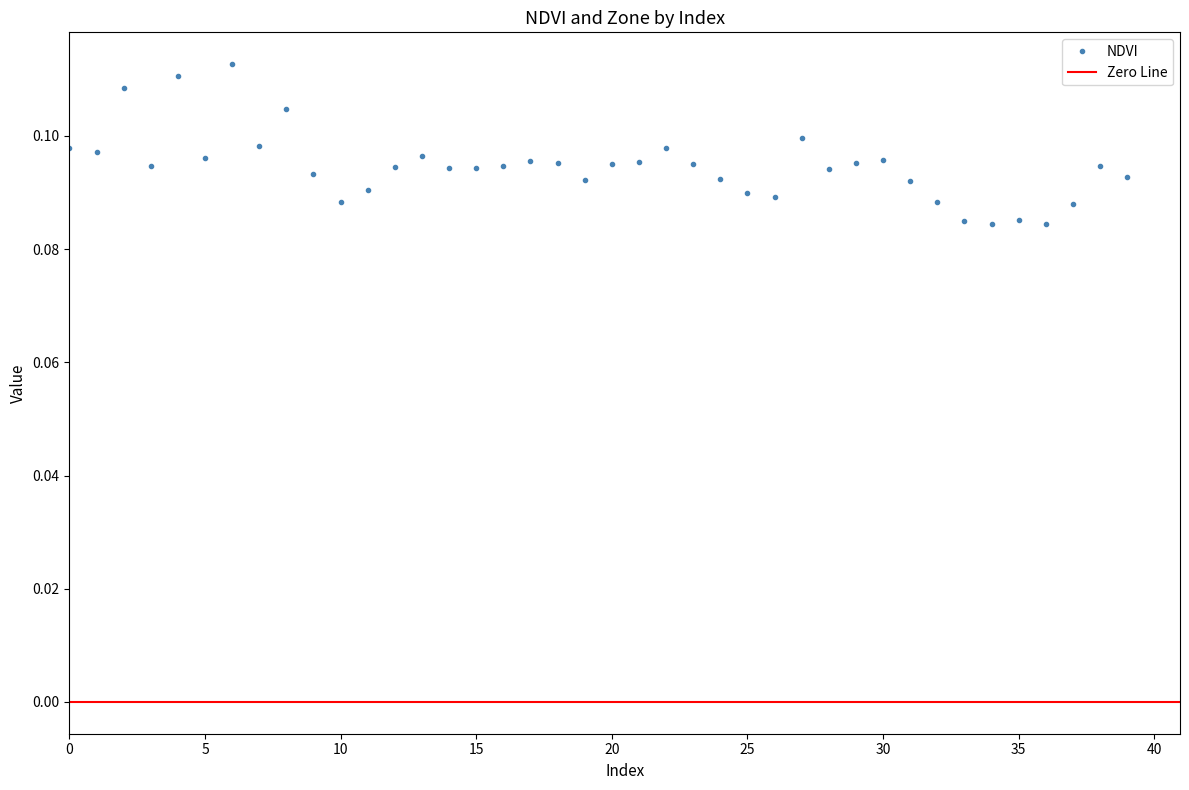

What is the sum of all values?

3.8